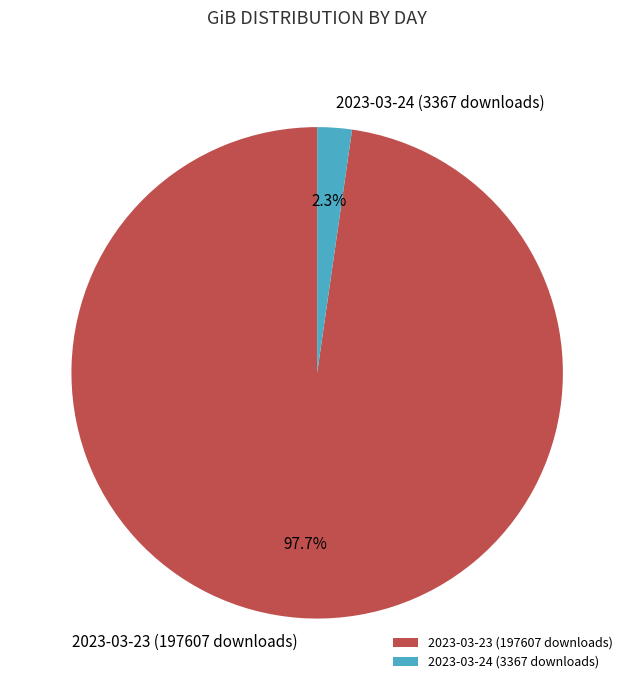

Count the number of slices in the pie.

2